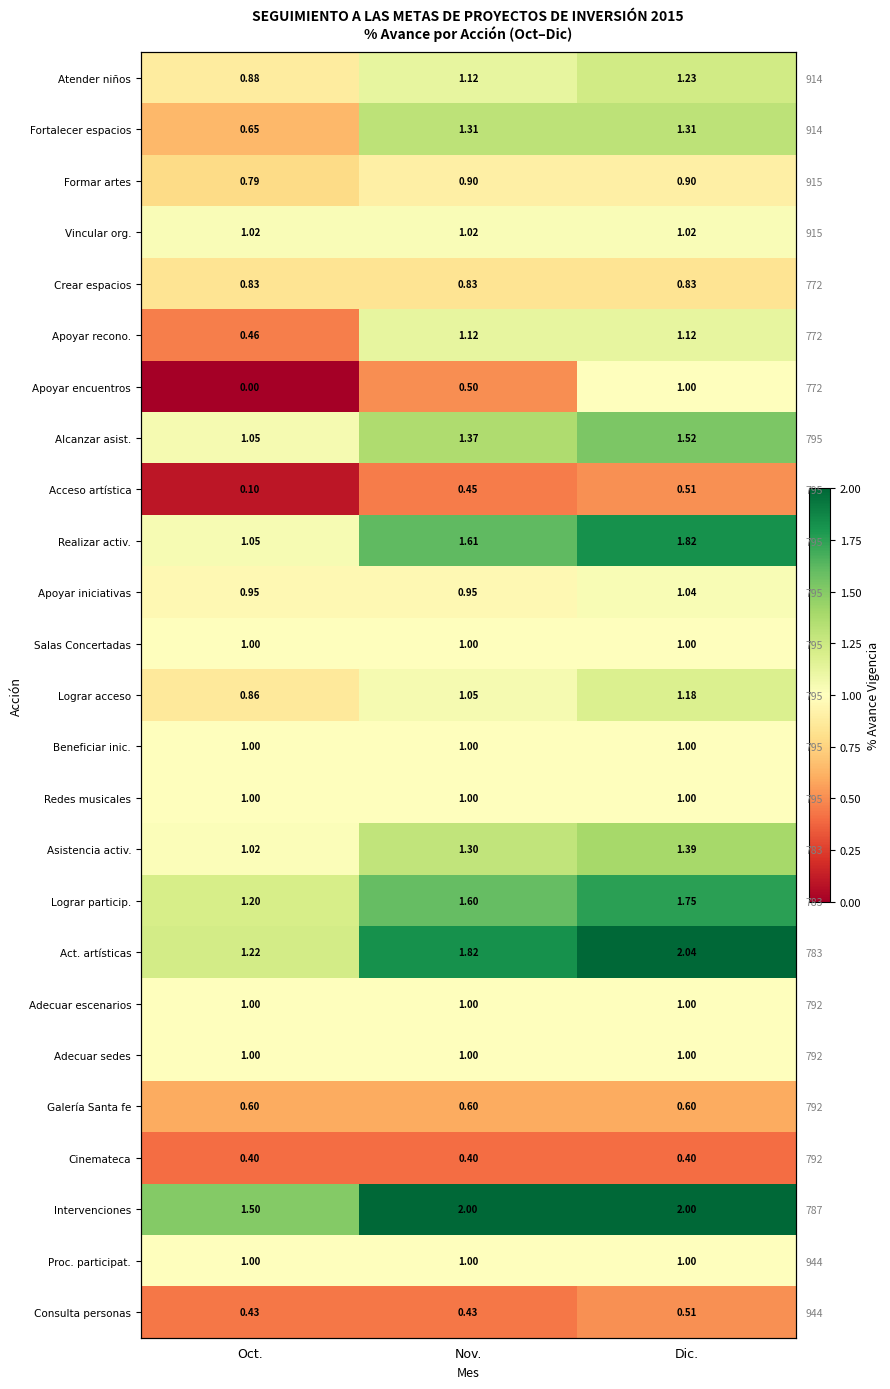

What is the average value of the Proc. participat. series?

1.0